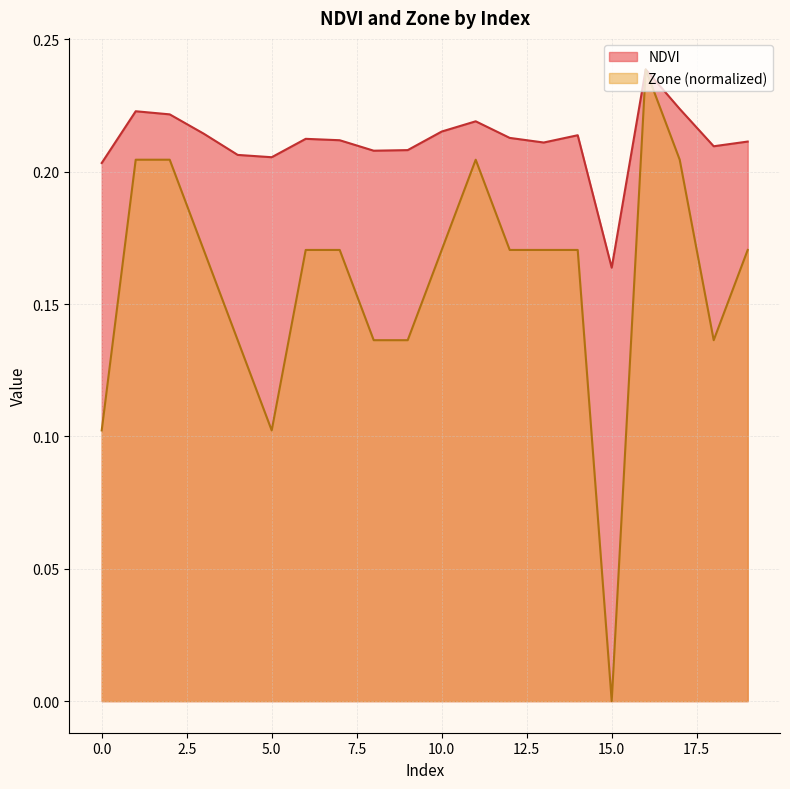

Which category has the highest value in the Zone series?

16